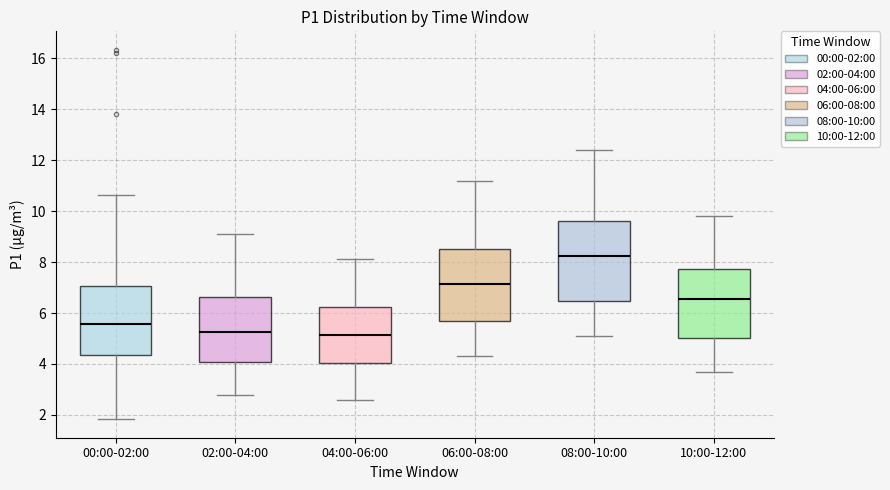

Reading left to right, transcribe this box plot: for each box, give where its median line is, the range the box spans, and where its two whiskers end, as read against the y-axis. The values are not printed on the chart, so give them approximately, as read against the axis.

00:00-02:00: median 5.6, box 4.4 to 7.0, whiskers 1.8 to 10.6
02:00-04:00: median 5.2, box 4.0 to 6.6, whiskers 2.8 to 9.2
04:00-06:00: median 5.2, box 4.0 to 6.2, whiskers 2.6 to 8.2
06:00-08:00: median 7.2, box 5.6 to 8.6, whiskers 4.4 to 11.2
08:00-10:00: median 8.2, box 6.4 to 9.6, whiskers 5.2 to 12.4
10:00-12:00: median 6.6, box 5.0 to 7.8, whiskers 3.8 to 9.8